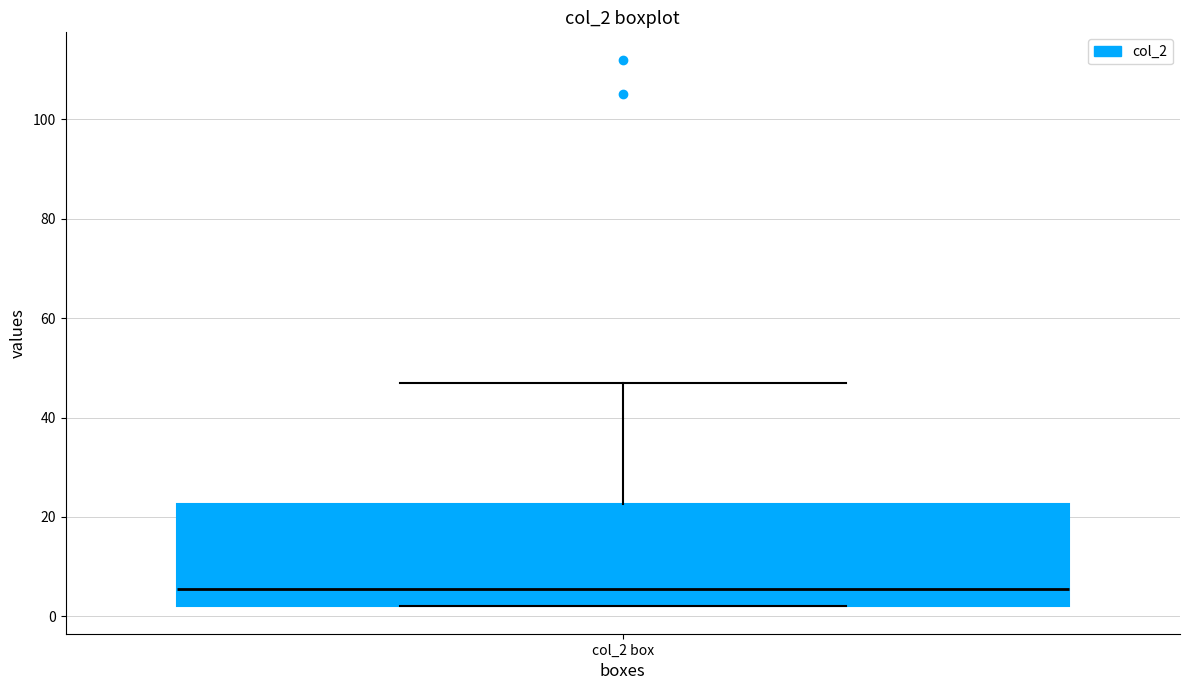

Transcribe this box plot: give where the median line is, the range the box spans, and where the two whiskers end, as read against the y-axis. The values are not printed on the chart, so give them approximately, as read against the axis.

median 6, box 2 to 22, whiskers 2 to 48